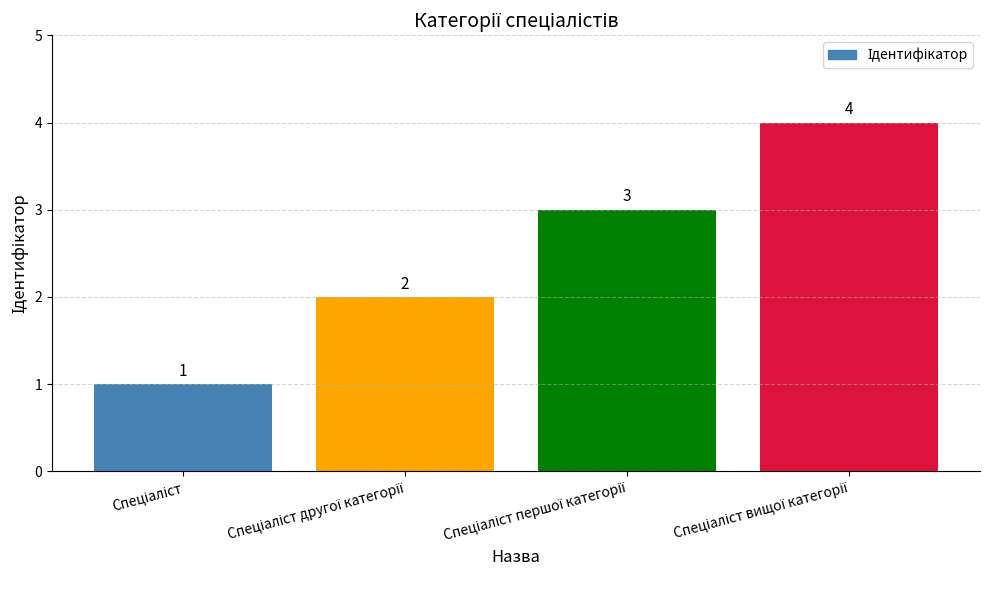

What is the difference between the second highest and second lowest values?

1